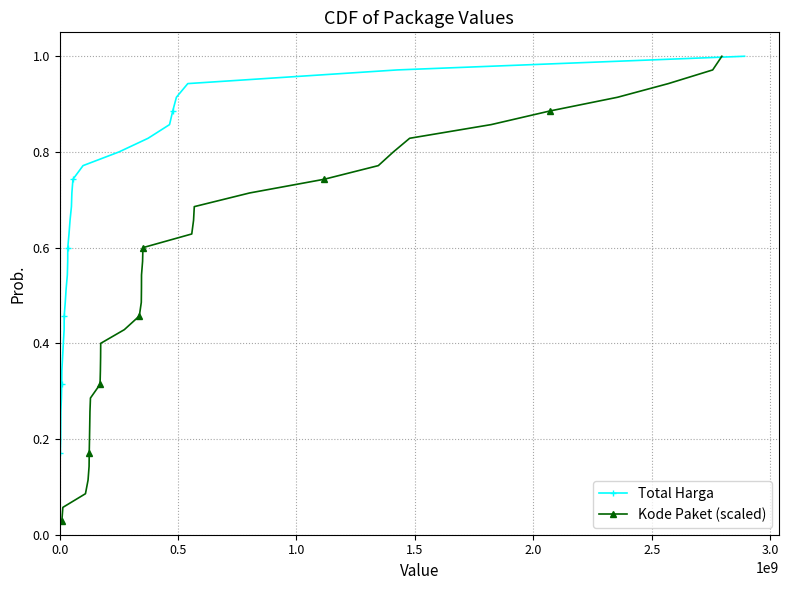

Which has a higher value, 0.0 or 3.0?

3.0